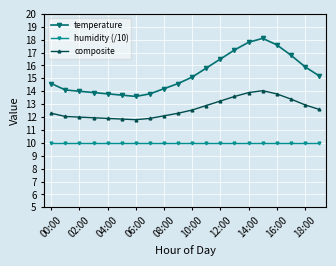

List the series in order of their overall mean, highest first.

temperature, composite, humidity (/10)